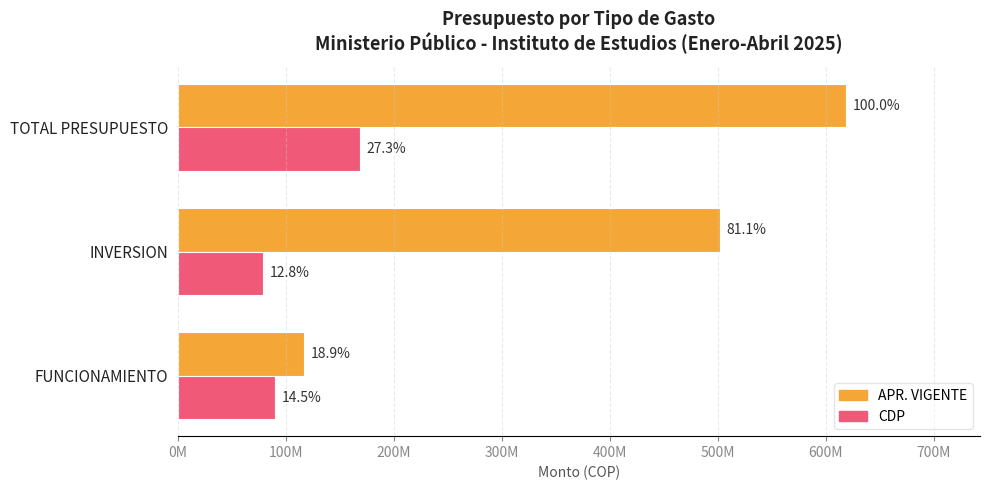

Reading left to right, what are all the values shown in this chart?

APR. VIGENTE: 117000000	502000000	619000000
CDP: 89819500	79000000	168819500